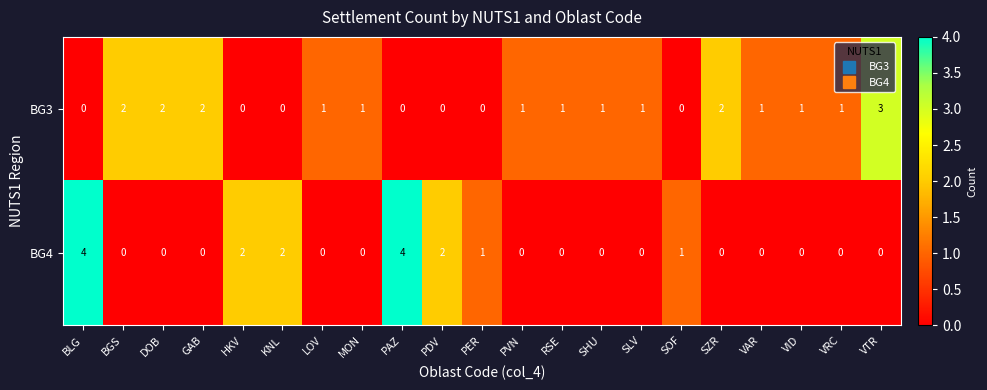

Is the value of BG4 at VAR greater than the value of BG3 at DOB?

No